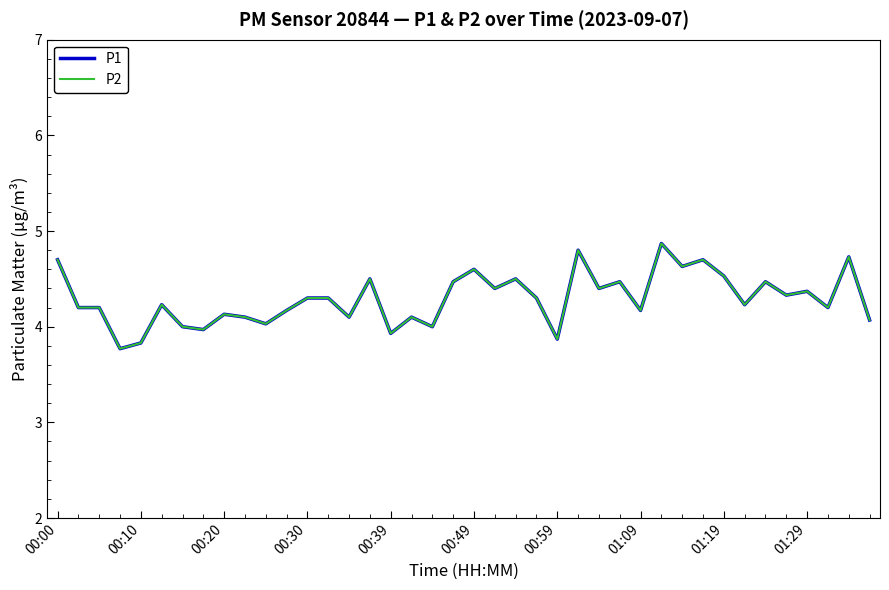

Does the chart display data point markers on the line(s)?

No